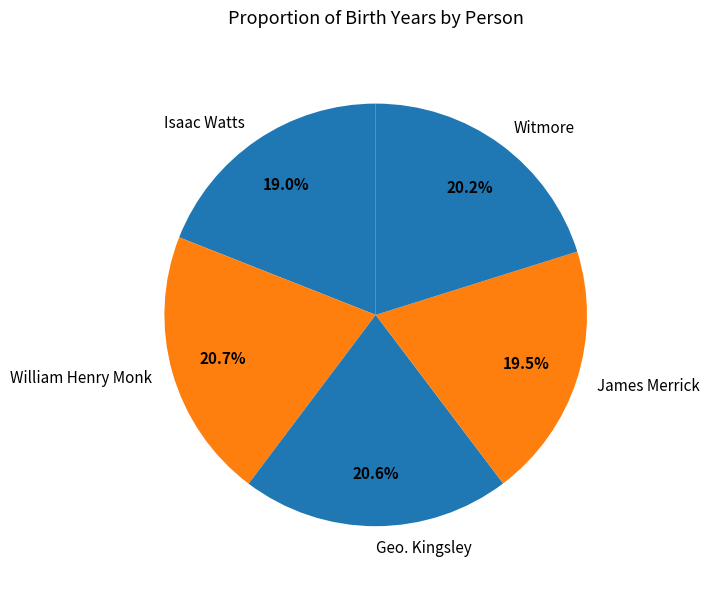

Which has a higher value, Isaac Watts or William Henry Monk?

William Henry Monk